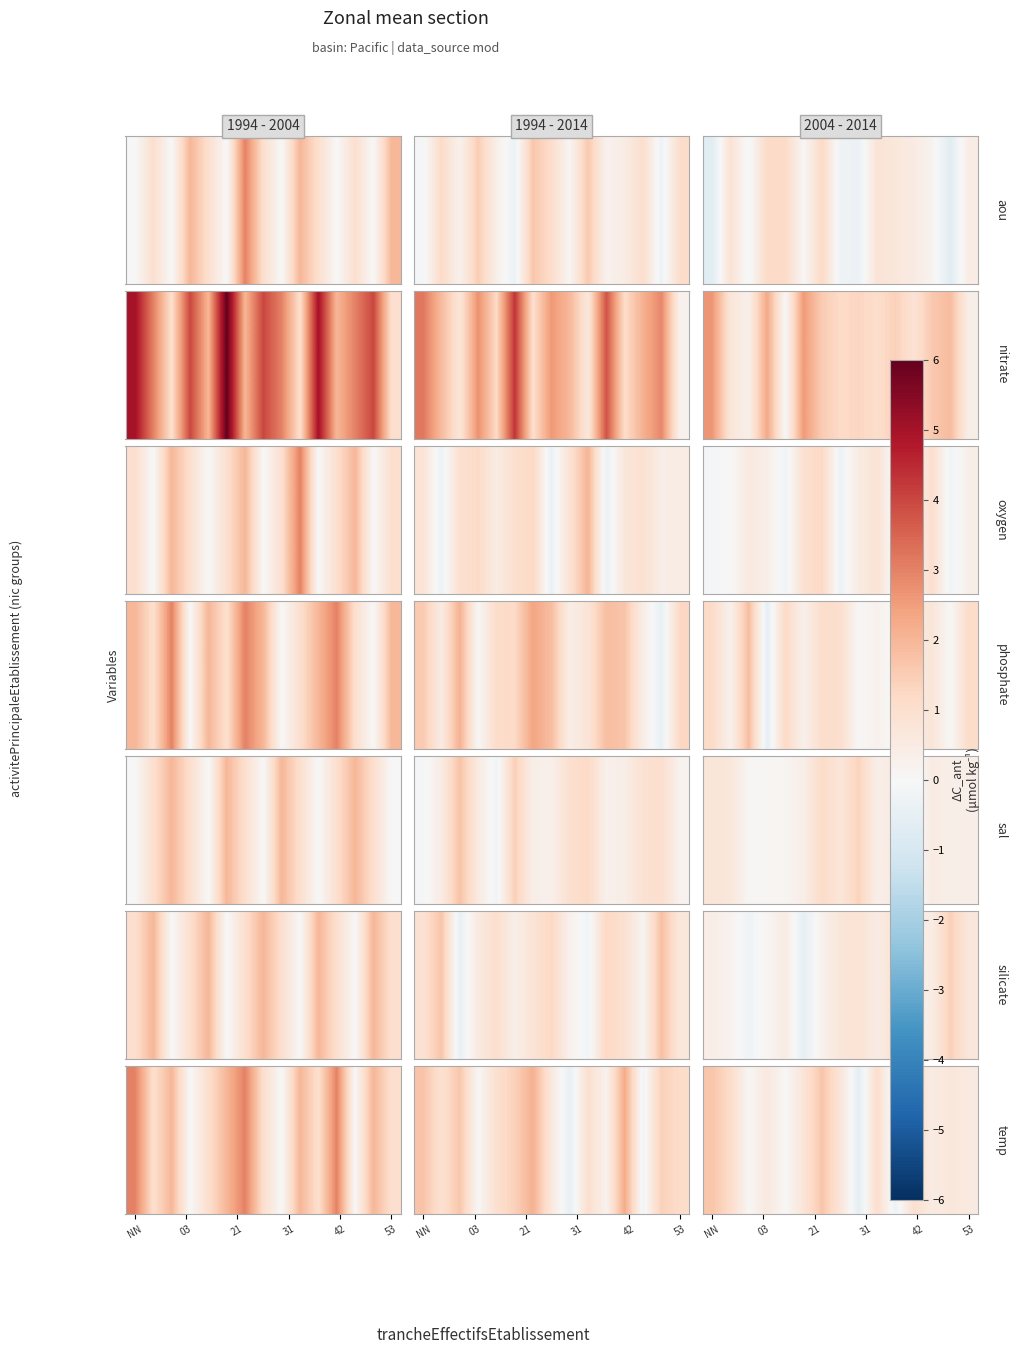

How many values are below zero?

2